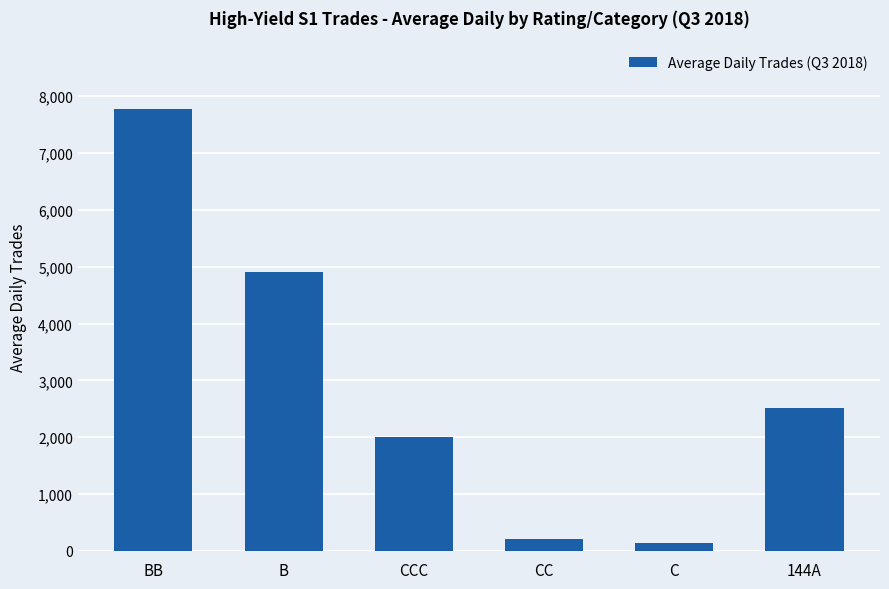

Read the value at CC.

211.5